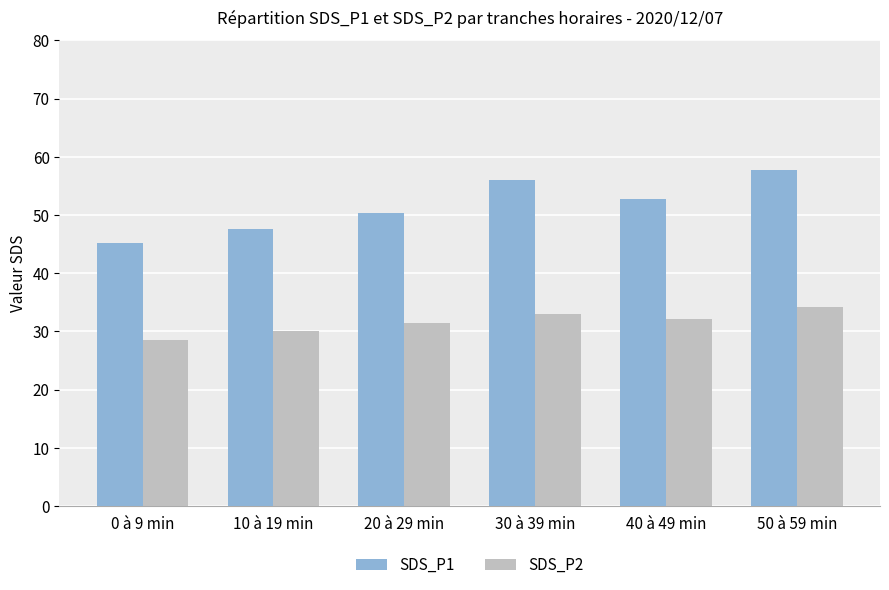

Which series changed the most between 0 à 9 min and 20 à 29 min?

SDS_P1